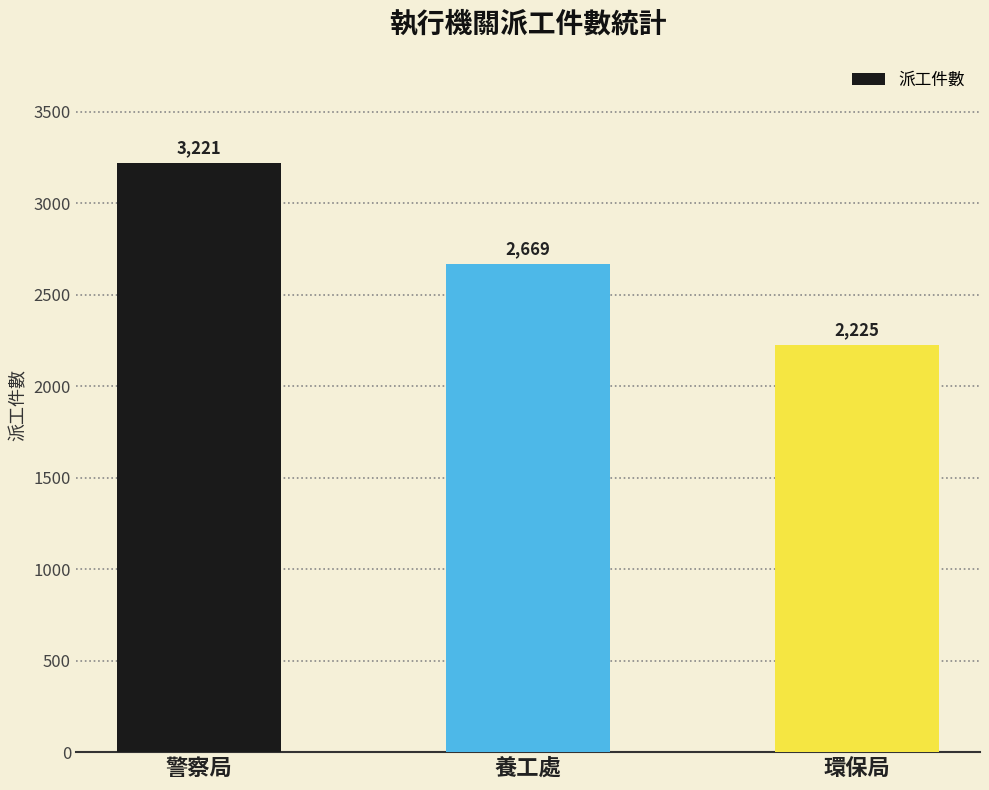

Which has a higher value, 環保局 or 養工處?

養工處